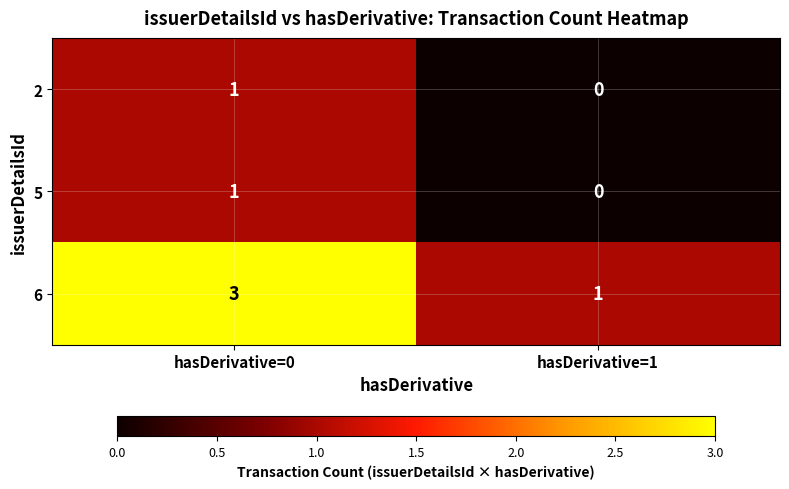

Which category has the lowest value in the 5 series?

hasDerivative=1